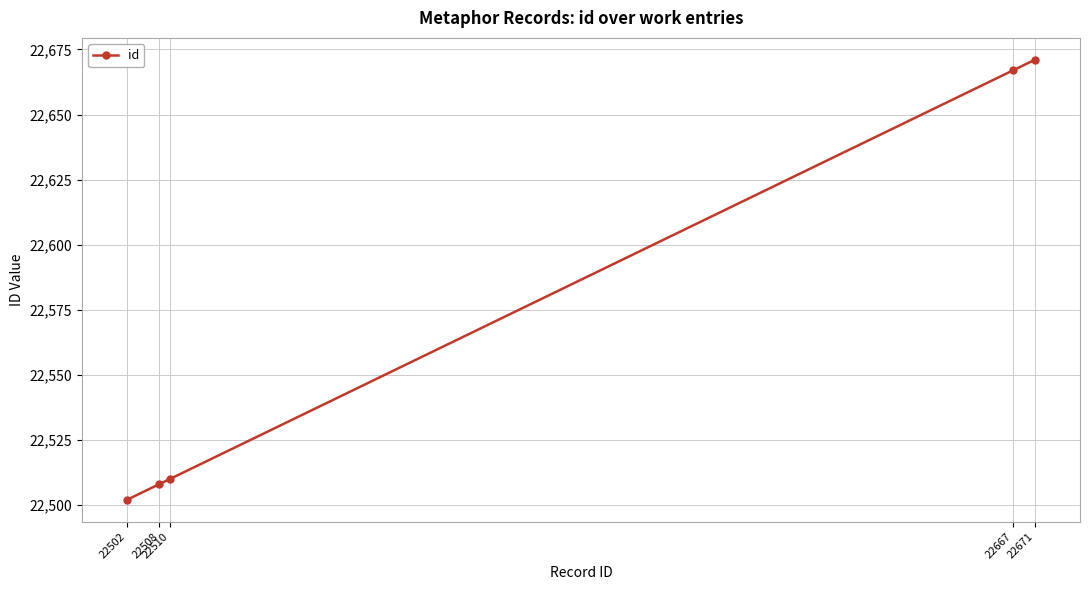

How many series are shown in this chart?

1